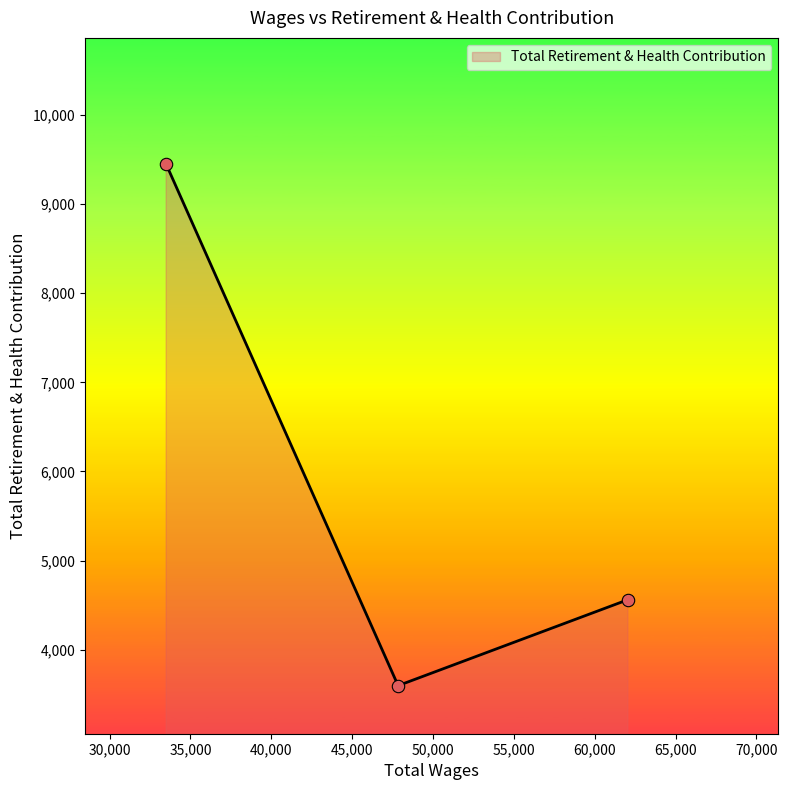

What is the difference between the maximum and minimum values?

5850